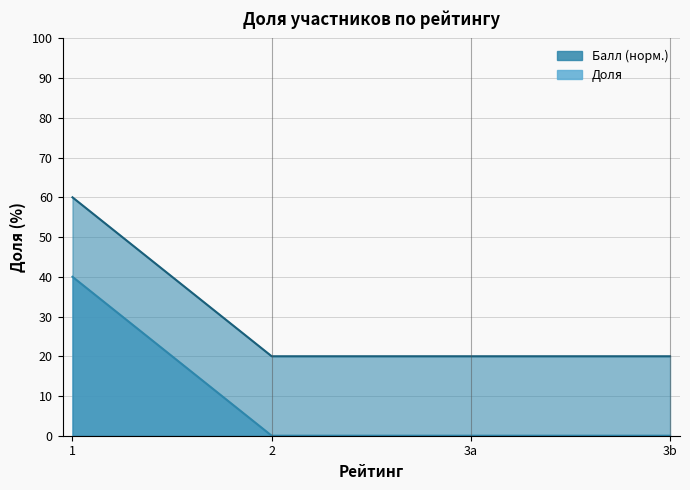

How many values are above zero?

1